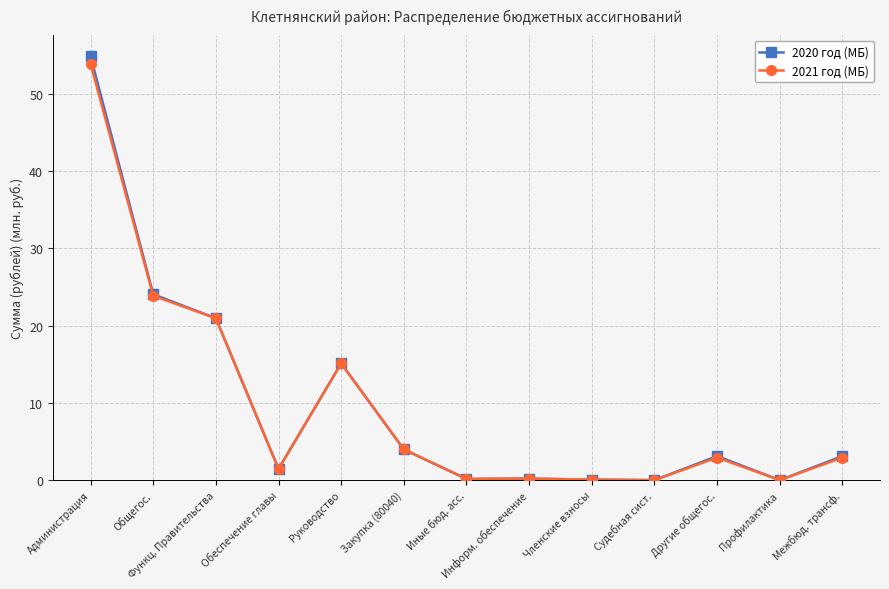

At how many categories does at least one series exceed 43?

1